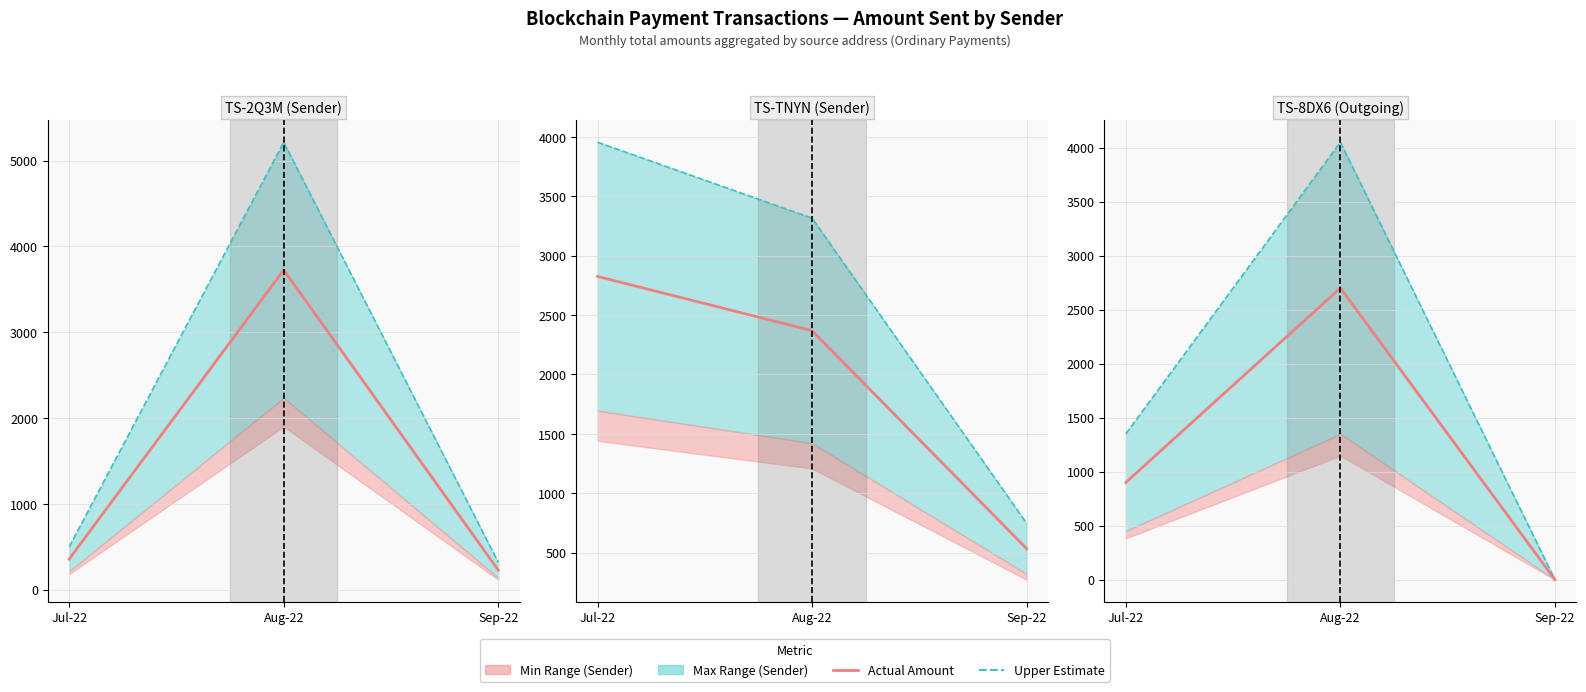

Which series changed the most between Aug-22 and Sep-22?

Upper Estimate